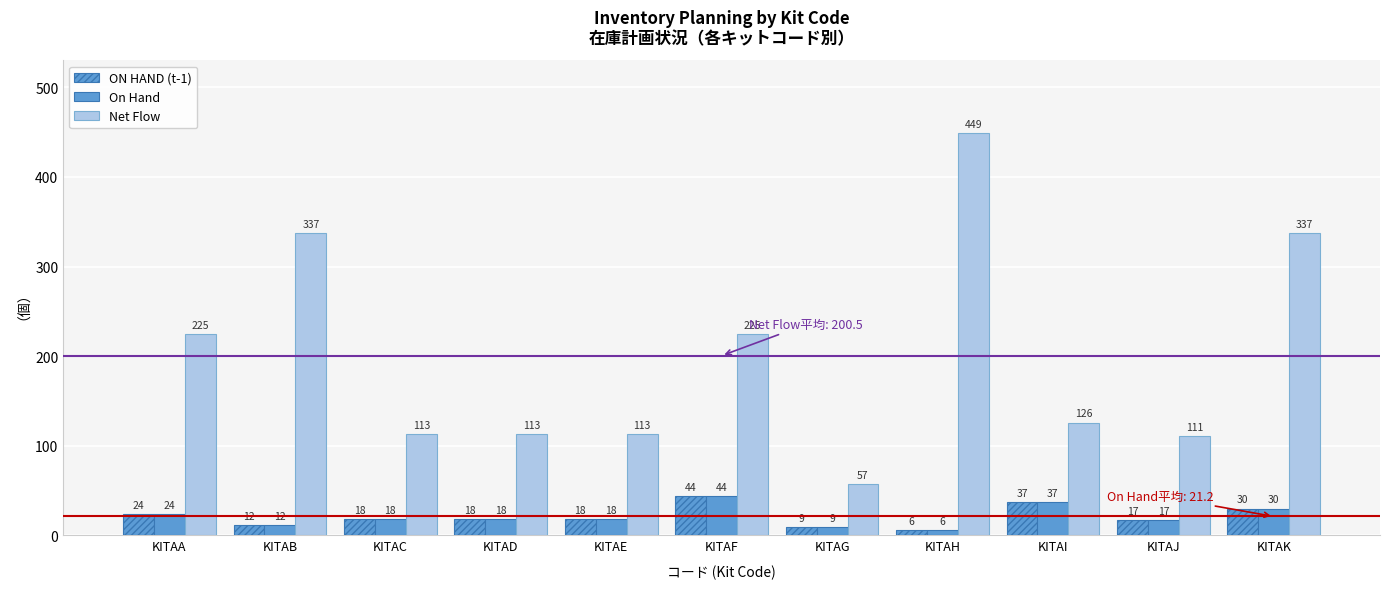

How many bars are there in each group?

3